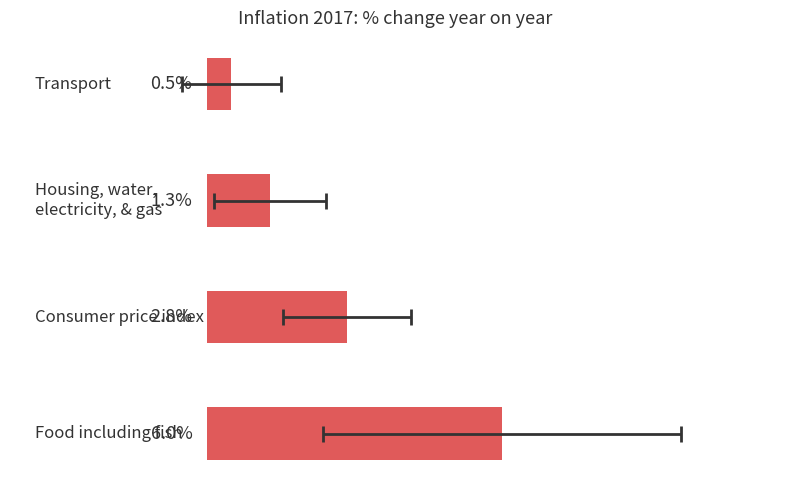

What is the difference between the values at 3 and 1?

2.3